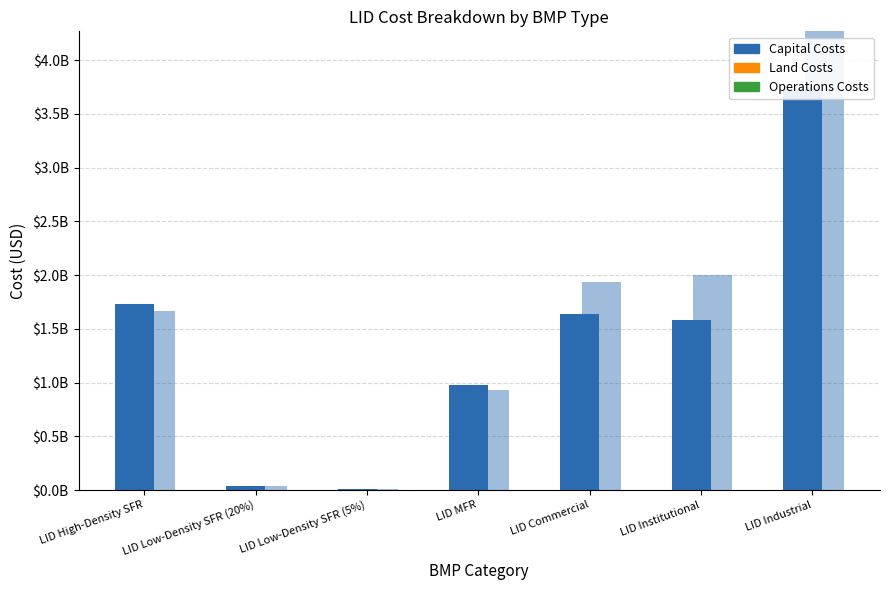

At how many categories does at least one series exceed 3846563438?

1